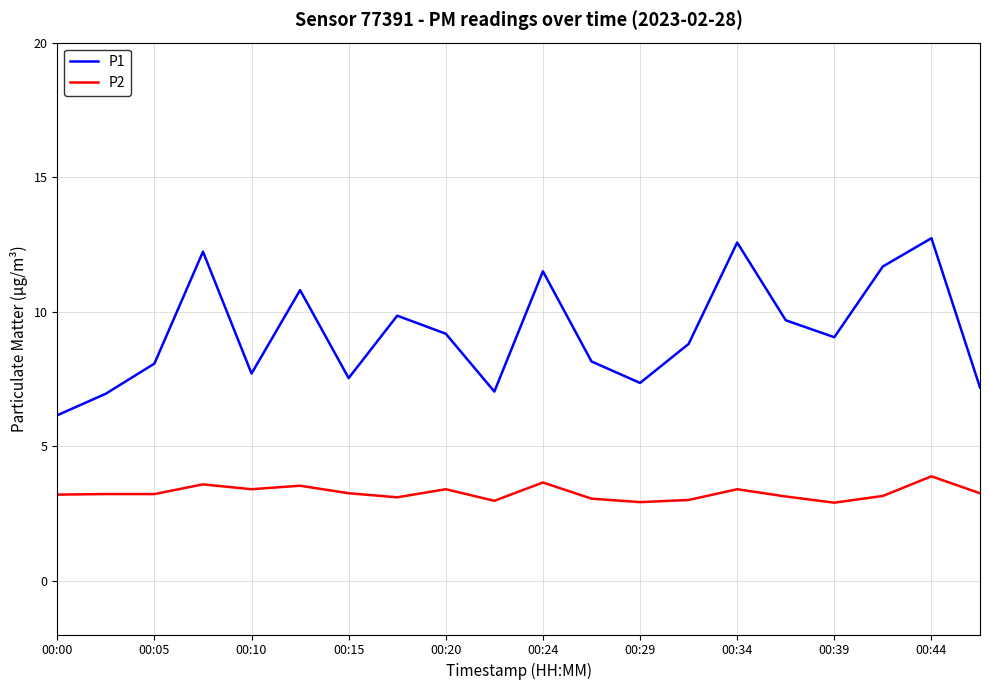

True or false: P1 and P2 cross at least once.

False